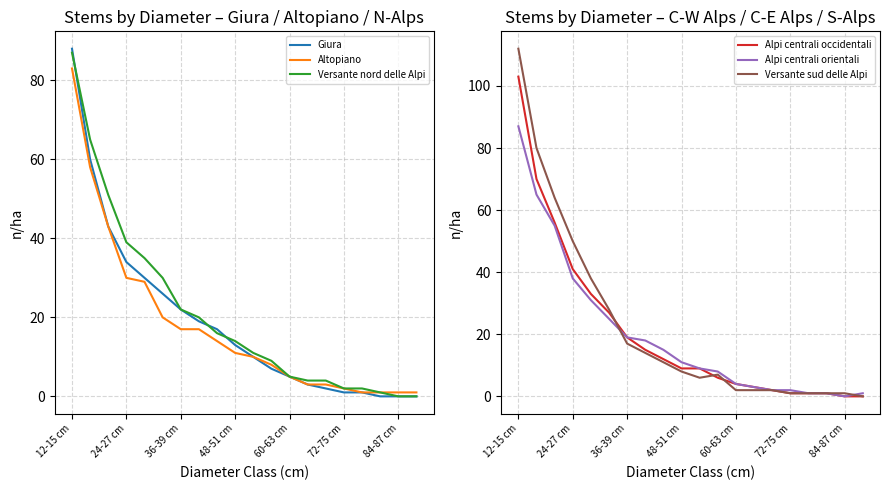

How many lines are shown in the chart?

6